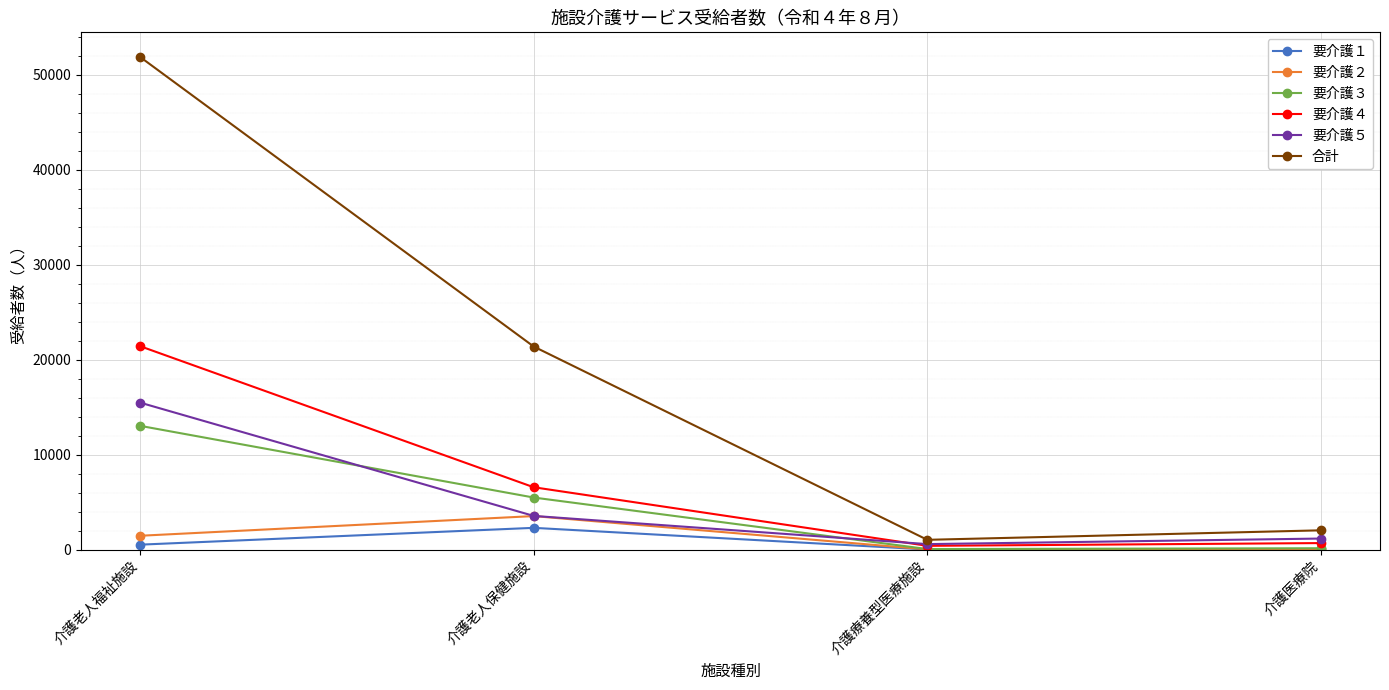

True or false: 合計 has more than 2 points higher than both neighbors.

False